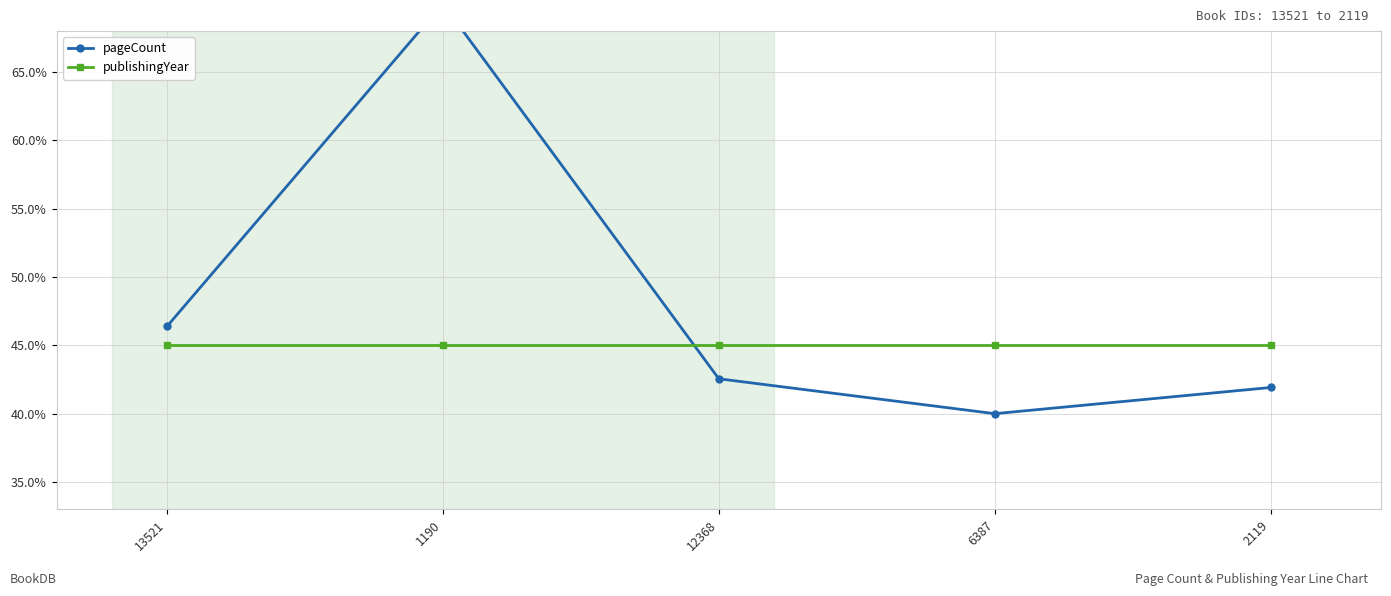

Is it true that pageCount equals 70.0 at 1190?

True